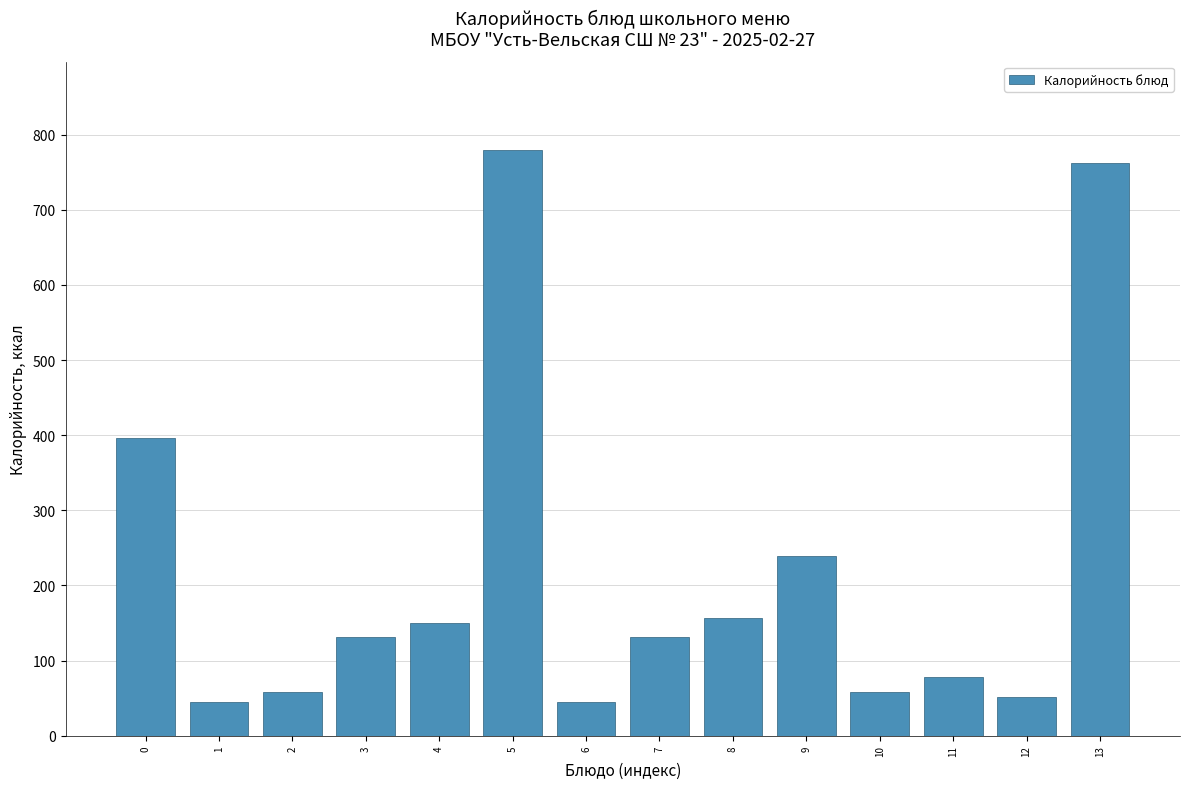

Between 11 and 8, which is larger?

8